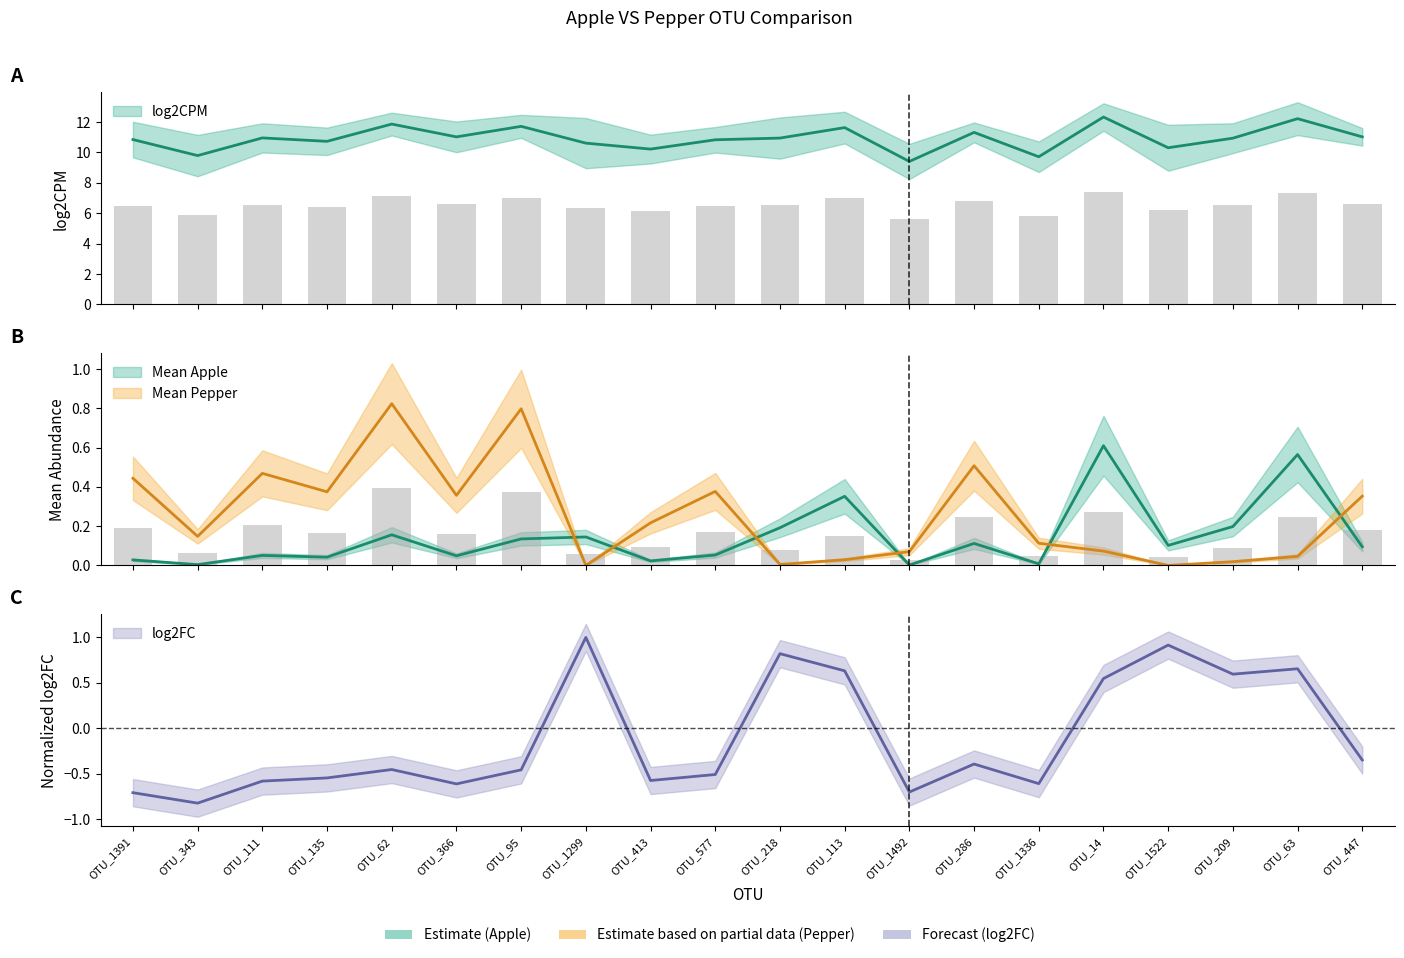

Reading left to right, transcribe all the data shown in this chart.

log2CPM: OTU_1391=10.8	OTU_343=9.8	OTU_111=11.0	OTU_135=10.7	OTU_62=11.9	OTU_366=11.0	OTU_95=11.7	OTU_1299=10.6	OTU_413=10.2	OTU_577=10.8	OTU_218=10.9	OTU_113=11.6	OTU_1492=9.4	OTU_286=11.3	OTU_1336=9.7	OTU_14=12.3	OTU_1522=10.3	OTU_209=10.9	OTU_63=12.2	OTU_447=11.0
log2FC: OTU_1391=-0.7	OTU_343=-0.8	OTU_111=-0.6	OTU_135=-0.5	OTU_62=-0.5	OTU_366=-0.6	OTU_95=-0.5	OTU_1299=1.0	OTU_413=-0.6	OTU_577=-0.5	OTU_218=0.8	OTU_113=0.6	OTU_1492=-0.7	OTU_286=-0.4	OTU_1336=-0.6	OTU_14=0.5	OTU_1522=0.9	OTU_209=0.6	OTU_63=0.7	OTU_447=-0.3
Mean Apple: OTU_1391=0.0	OTU_343=0.0	OTU_111=0.1	OTU_135=0.0	OTU_62=0.2	OTU_366=0.0	OTU_95=0.1	OTU_1299=0.1	OTU_413=0.0	OTU_577=0.1	OTU_218=0.2	OTU_113=0.4	OTU_1492=0.0	OTU_286=0.1	OTU_1336=0.0	OTU_14=0.6	OTU_1522=0.1	OTU_209=0.2	OTU_63=0.6	OTU_447=0.1
Mean Pepper: OTU_1391=0.4	OTU_343=0.1	OTU_111=0.5	OTU_135=0.4	OTU_62=0.8	OTU_366=0.4	OTU_95=0.8	OTU_1299=0.0	OTU_413=0.2	OTU_577=0.4	OTU_218=0.0	OTU_113=0.0	OTU_1492=0.1	OTU_286=0.5	OTU_1336=0.1	OTU_14=0.1	OTU_1522=0.0	OTU_209=0.0	OTU_63=0.0	OTU_447=0.4